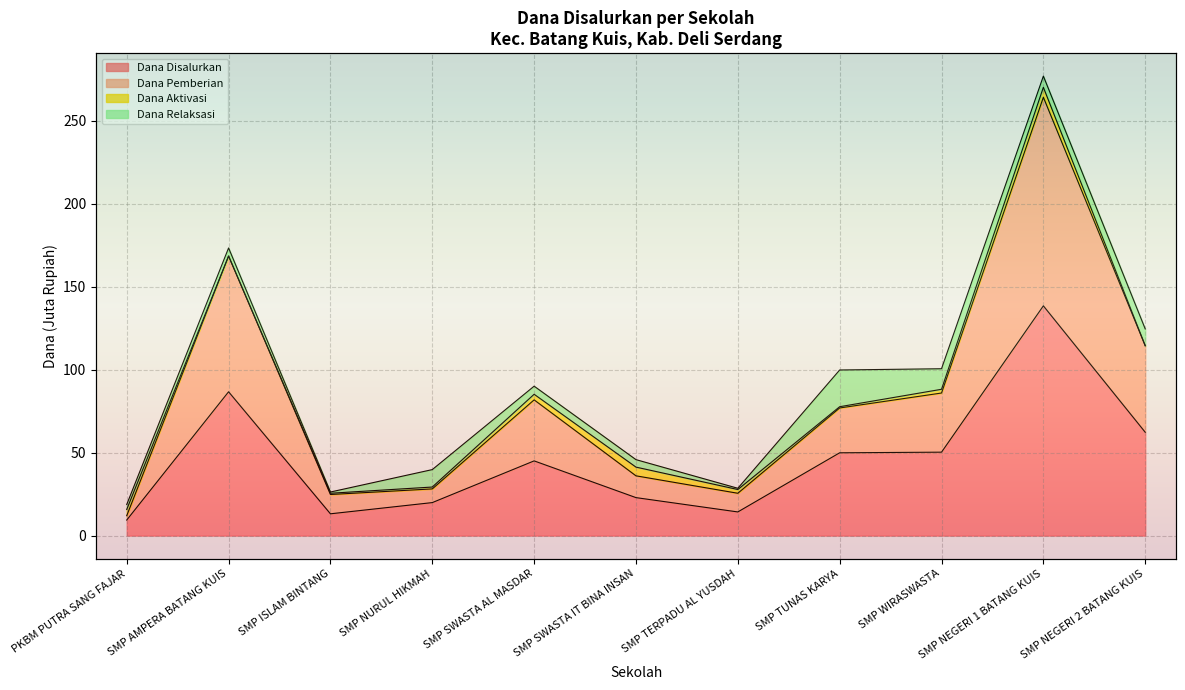

At which category is the sum across all series the highest?

SMP NEGERI 1 BATANG KUIS